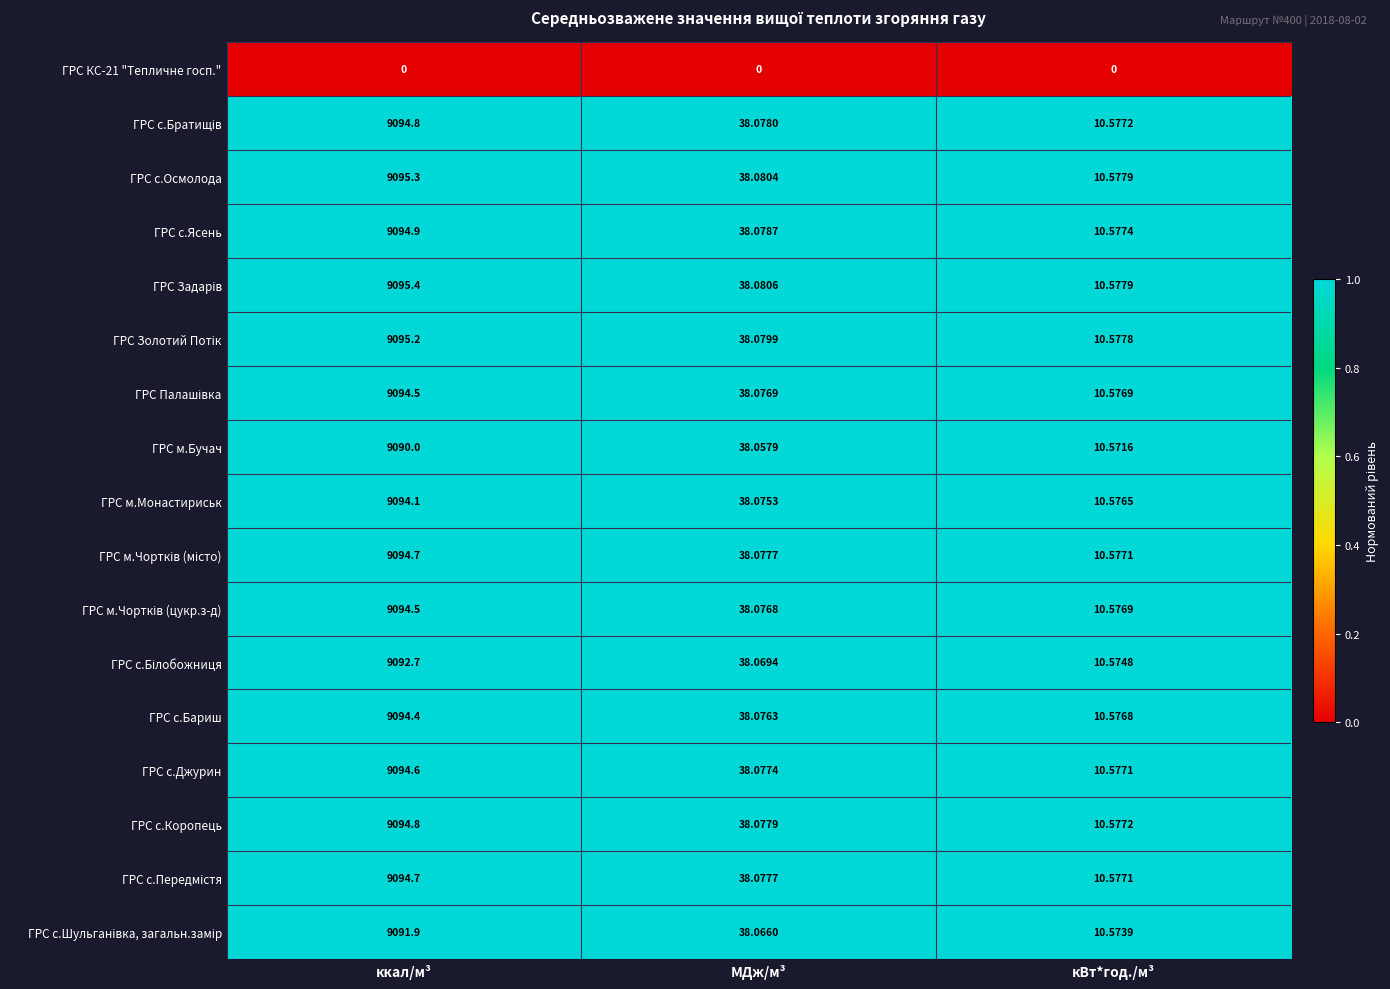

Where does the ГРС с.Бариш series first go above 38?

ккал/м³